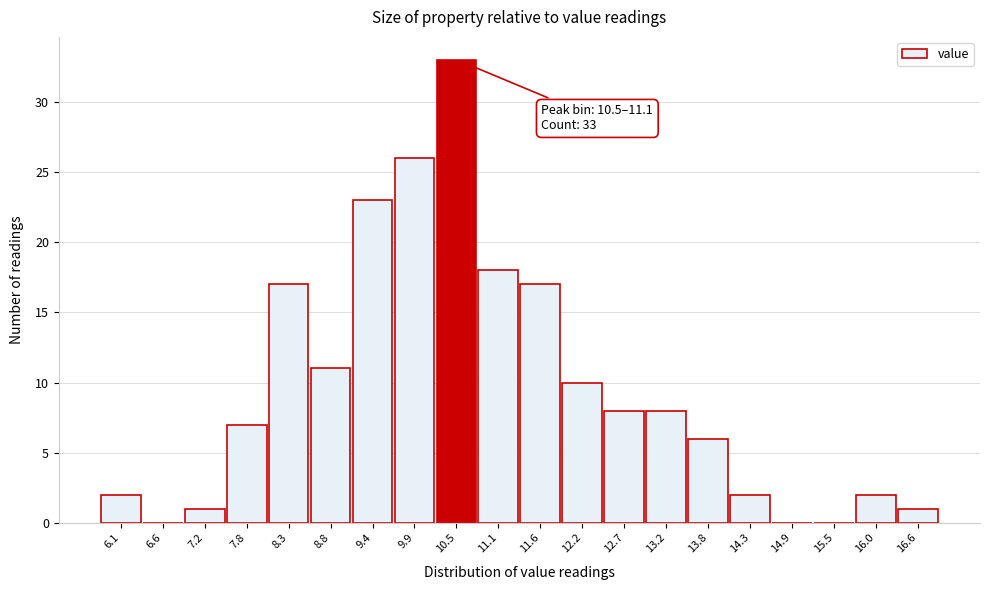

Reading left to right, transcribe all the data shown in this chart.

6.1=2	6.6=0	7.2=1	7.8=7	8.3=17	8.8=11	9.4=23	9.9=26	10.5=33	11.1=18	11.6=17	12.2=10	12.7=8	13.2=8	13.8=6	14.3=2	14.9=0	15.5=0	16.0=2	16.6=1